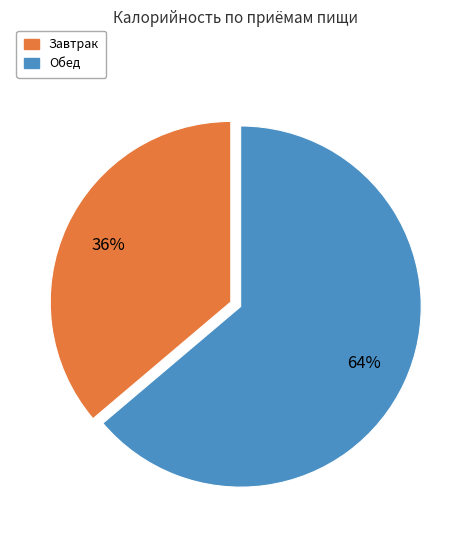

What percentage is the Обед slice, to the nearest percent?

64%